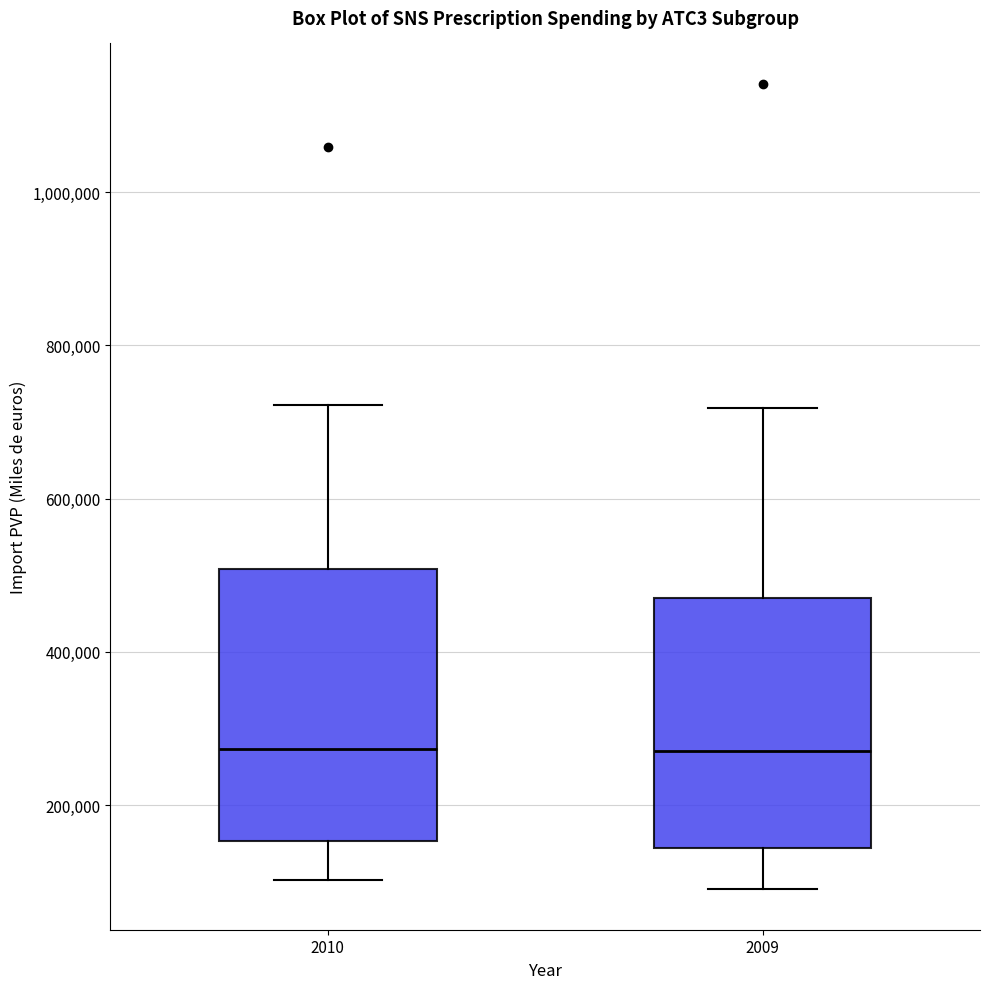

Reading left to right, read every box against the y-axis: the position of its median line, the range the box covers, and the ends of its whiskers. The values are not printed on the chart, so give them approximately, as read against the axis.

2010: median 280000, box 160000 to 500000, whiskers 100000 to 720000
2009: median 280000, box 140000 to 460000, whiskers 80000 to 720000